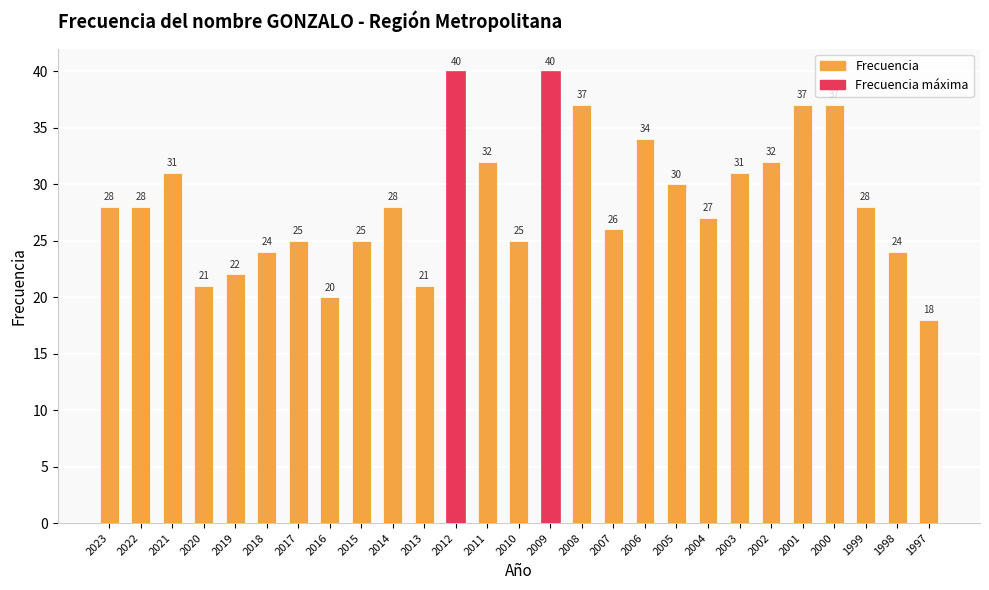

How many values are below 28?

12